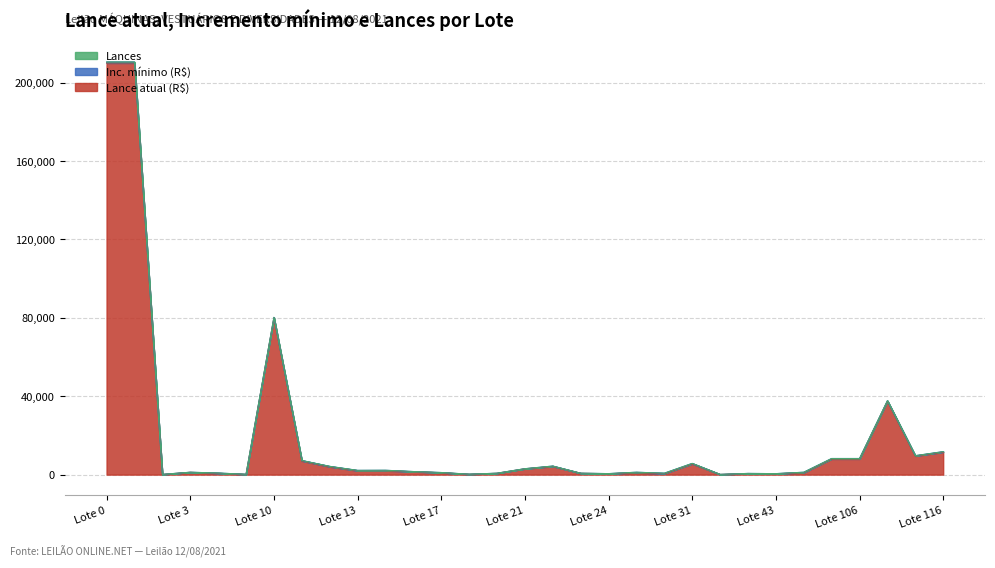

What is the highest value of the Lance atual (R$) series?

210000